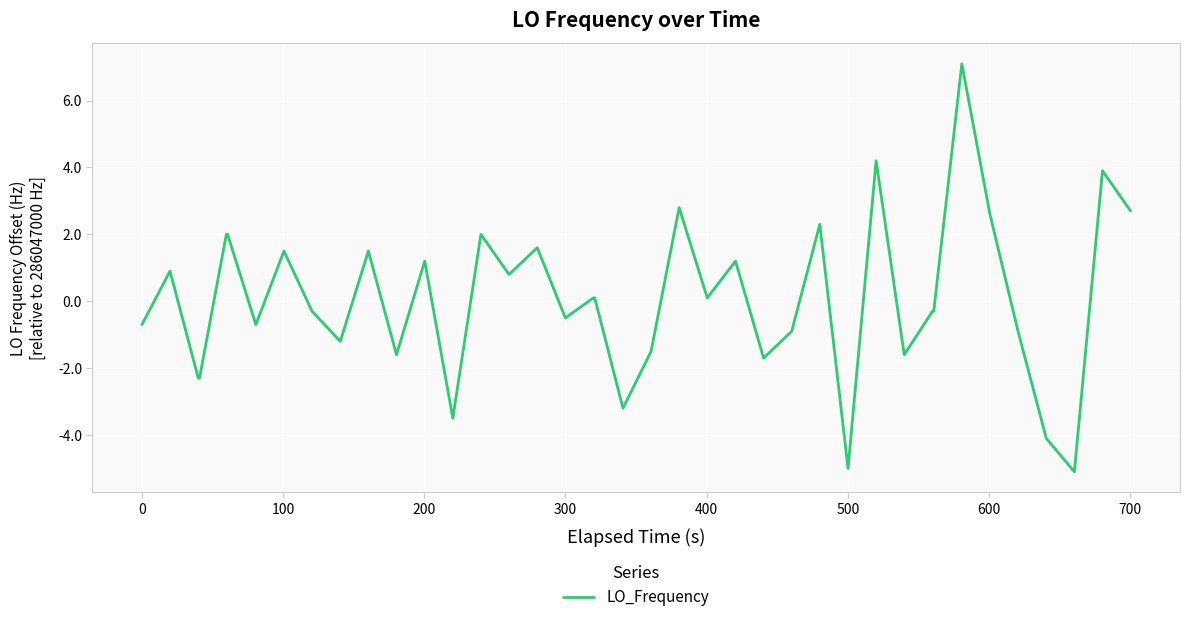

What is the maximum value shown in the chart?

7.1